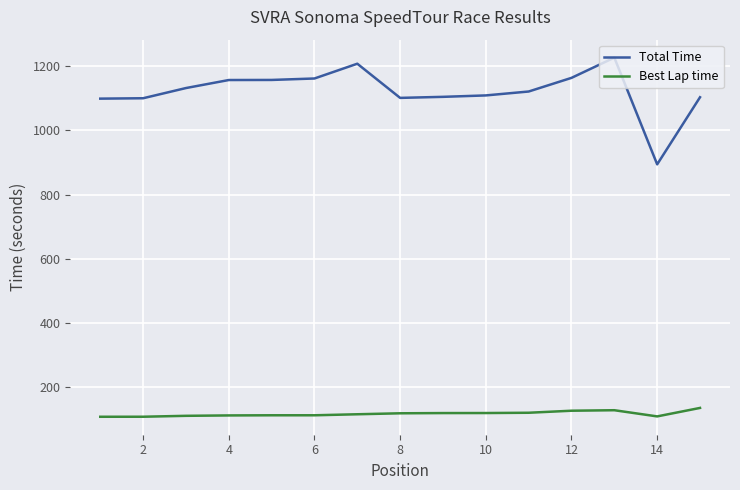

What is the difference between the maximum and minimum values in the Best Lap time series?

27.5